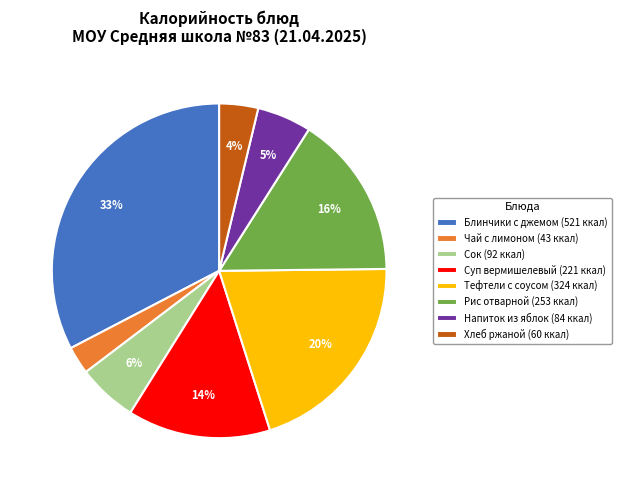

Between Тефтели с соусом (324 ккал) and Суп вермишелевый (221 ккал), which is larger?

Тефтели с соусом (324 ккал)